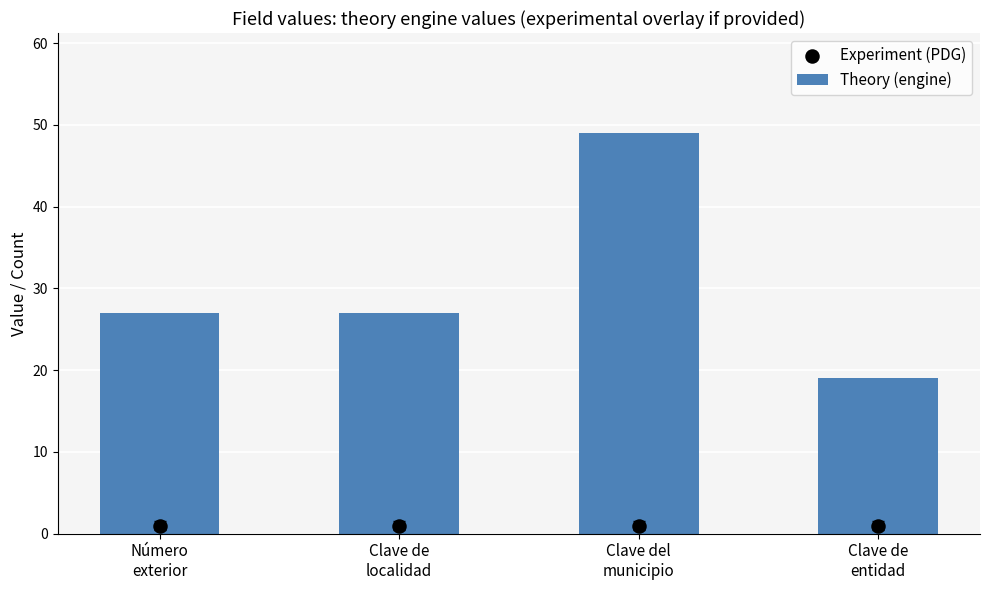

At how many categories does at least one series exceed 5?

4